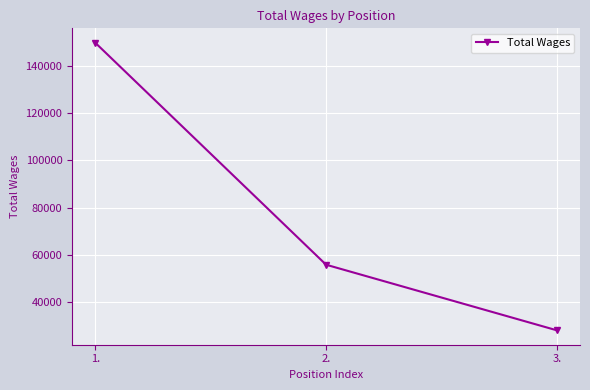

What is the value of the 1st point from the left?

149893